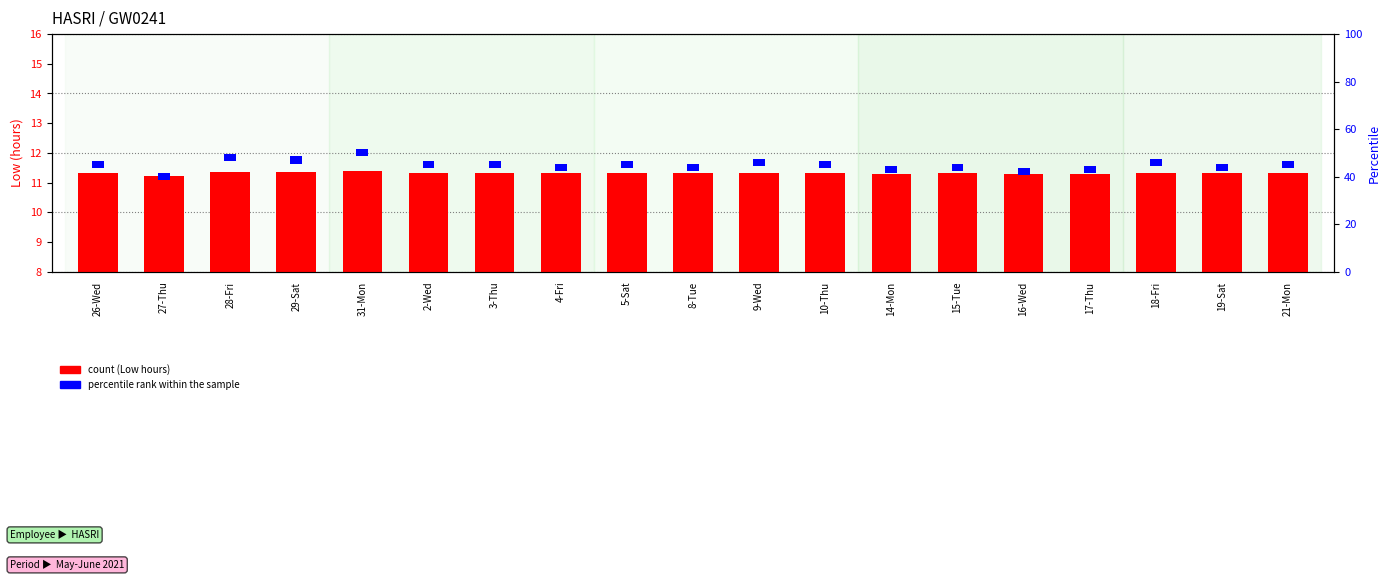

Is it true that percentile rank within the sample equals 1.7 at 28-Fri?

False